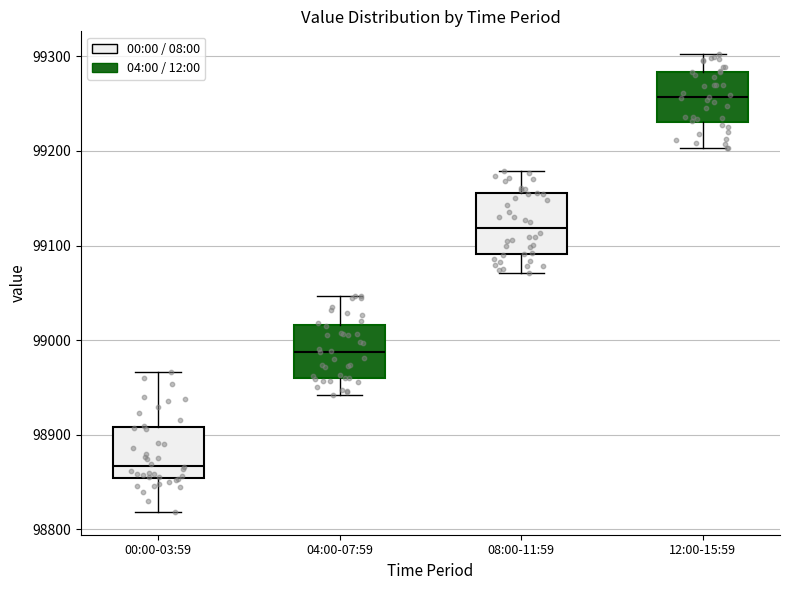

Which box has the lowest median line?

00:00-03:59